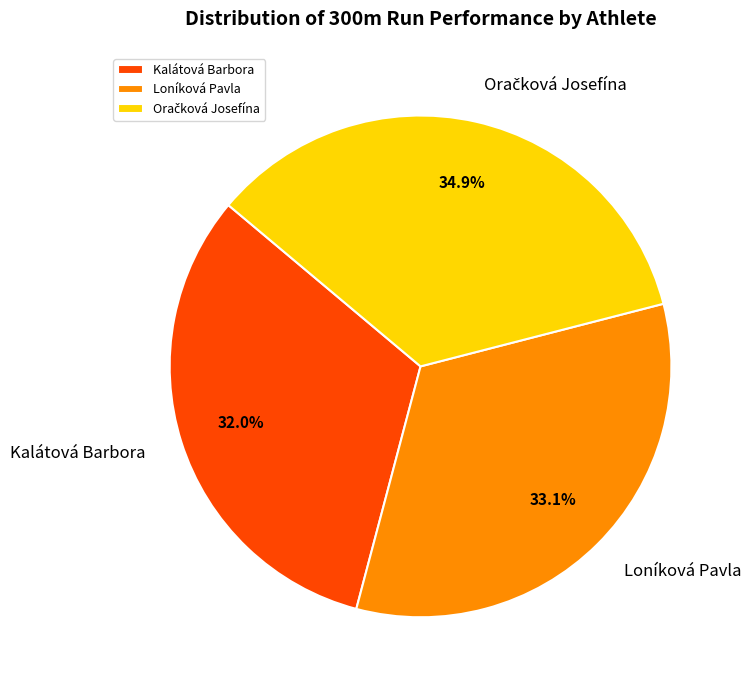

Combined, do Loníková Pavla and Kalátová Barbora account for over 50%?

Yes